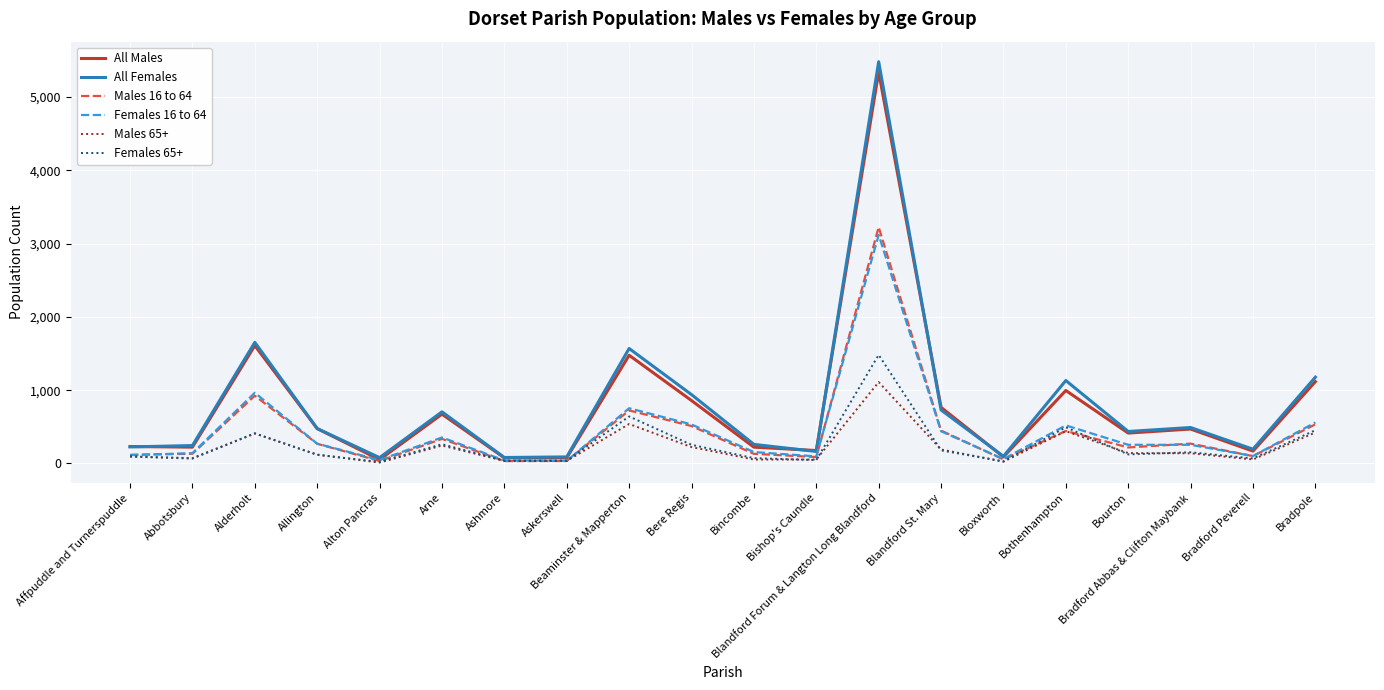

What is the greatest value displayed?

5482